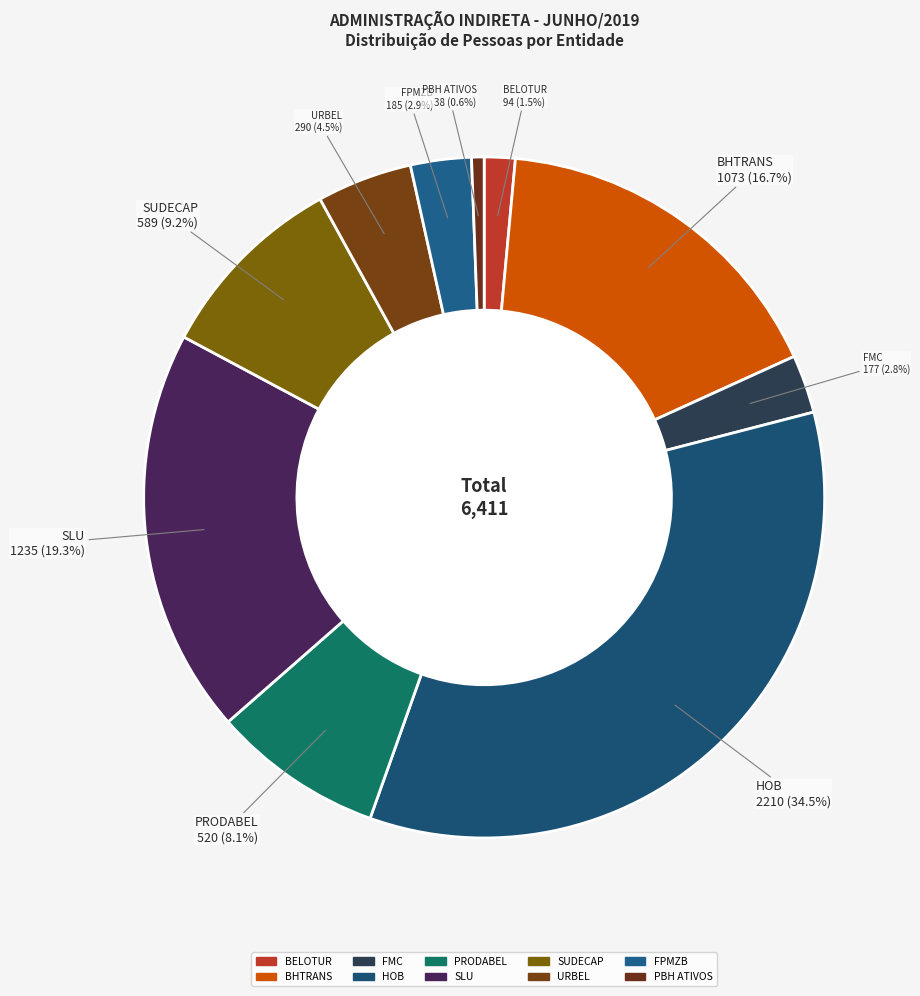

Does any single category account for the majority?

No